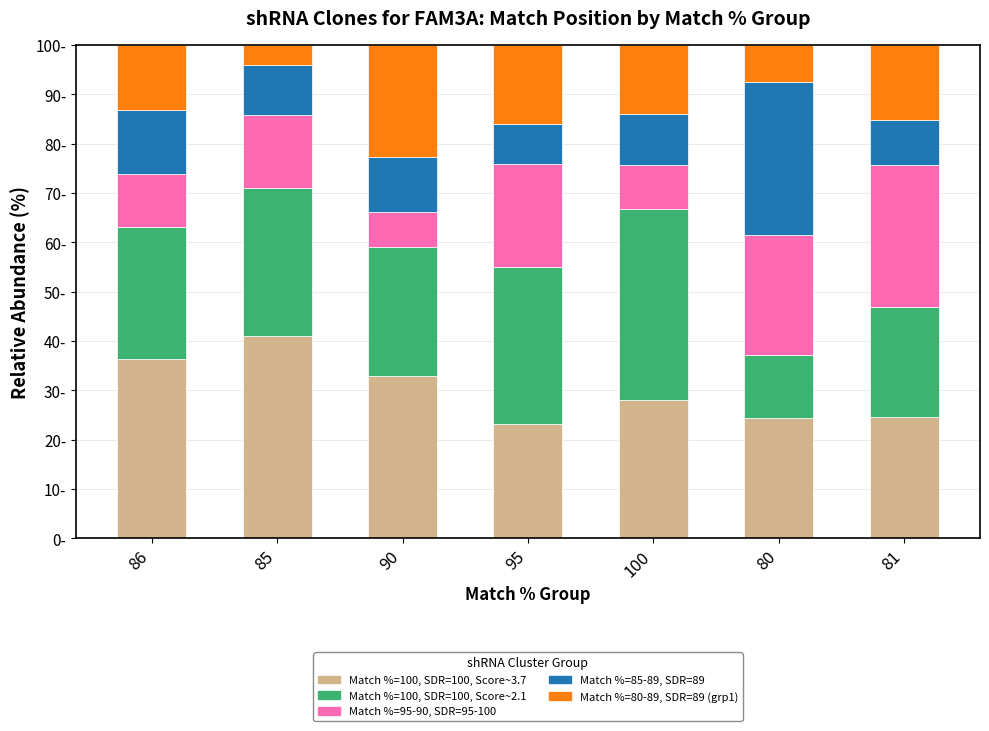

Rank the categories by Match %=80-89, SDR=89 (grp1) value from lowest to highest.

85, 80, 86, 100, 81, 95, 90